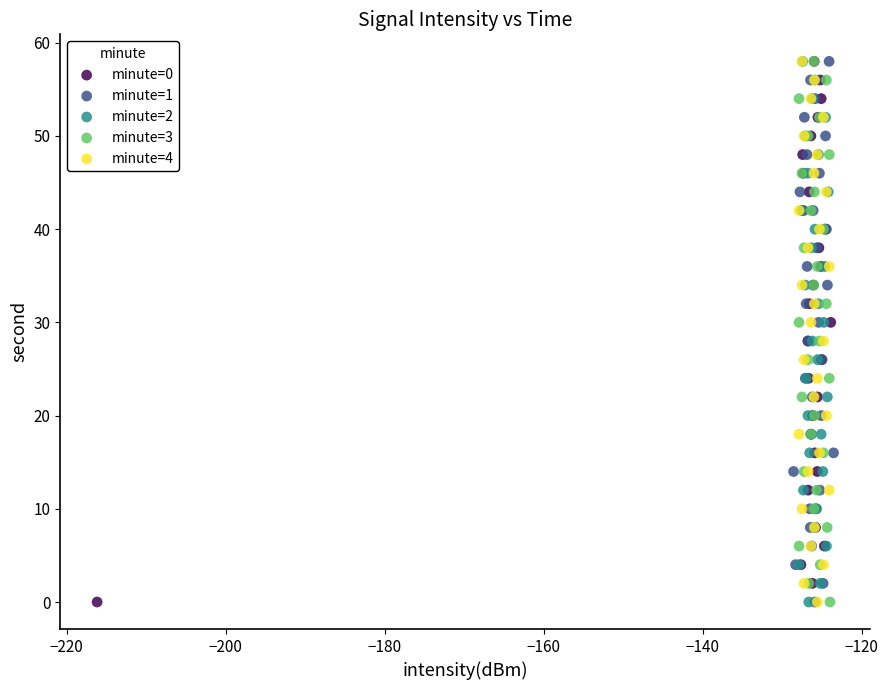

What are all the series names shown in the legend?

minute=0, minute=1, minute=2, minute=3, minute=4